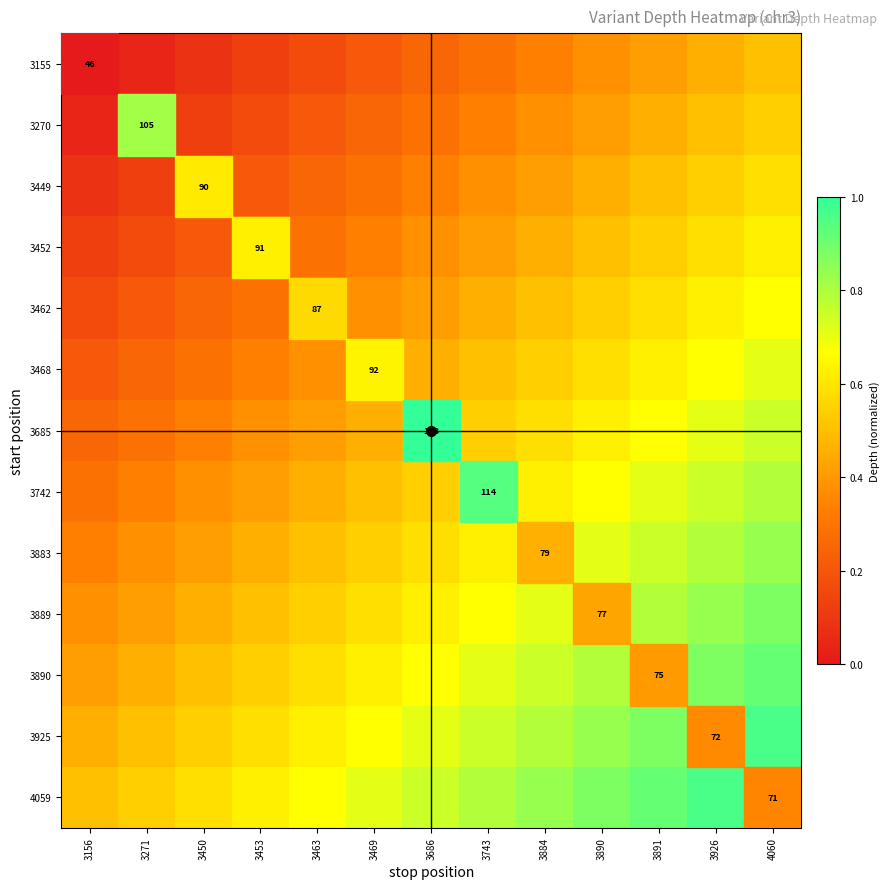

Read the 4059 value at 3926.

1.0